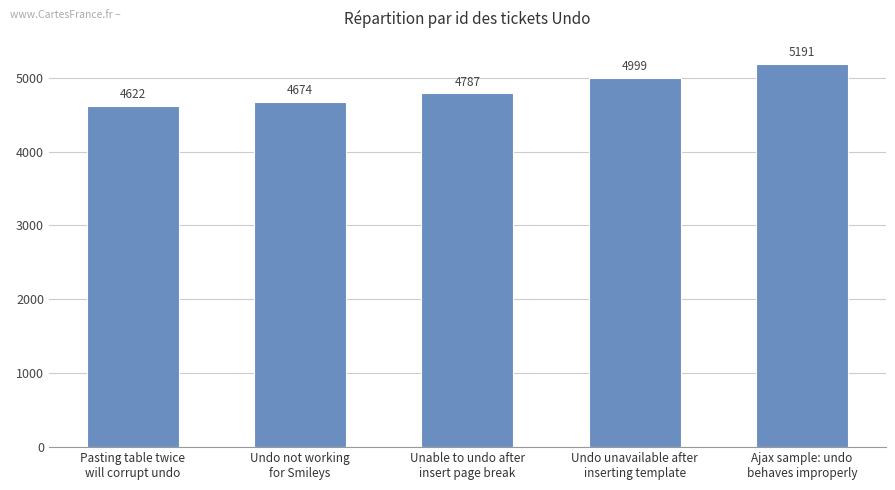

Reading right to left, what are all the values shown in this chart?

5191	4999	4787	4674	4622